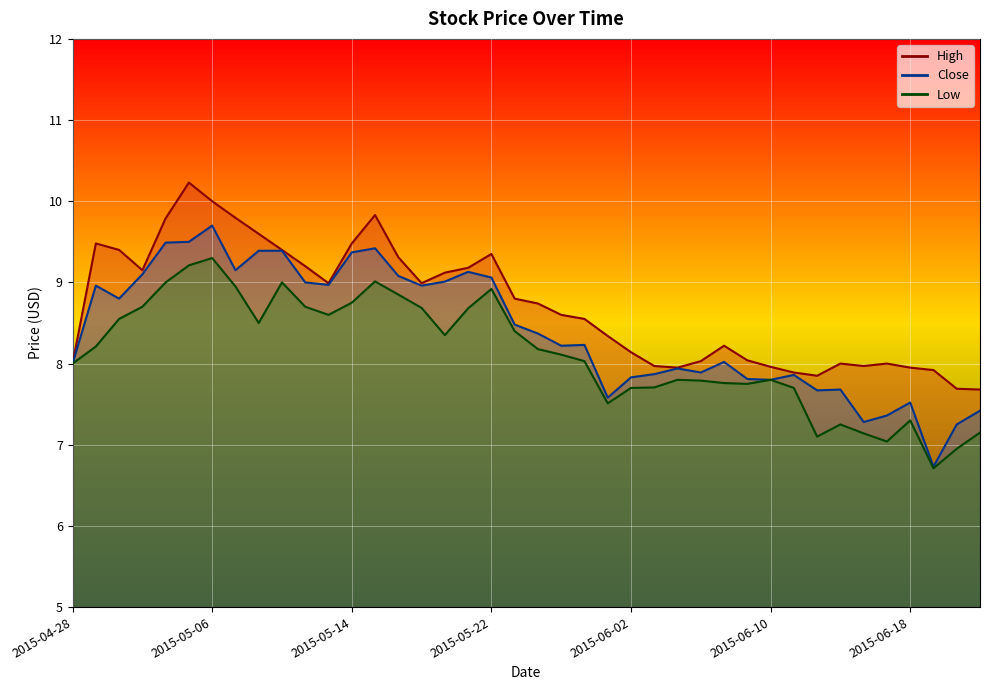

Which category has the lowest value in the Close series?

2015-06-19